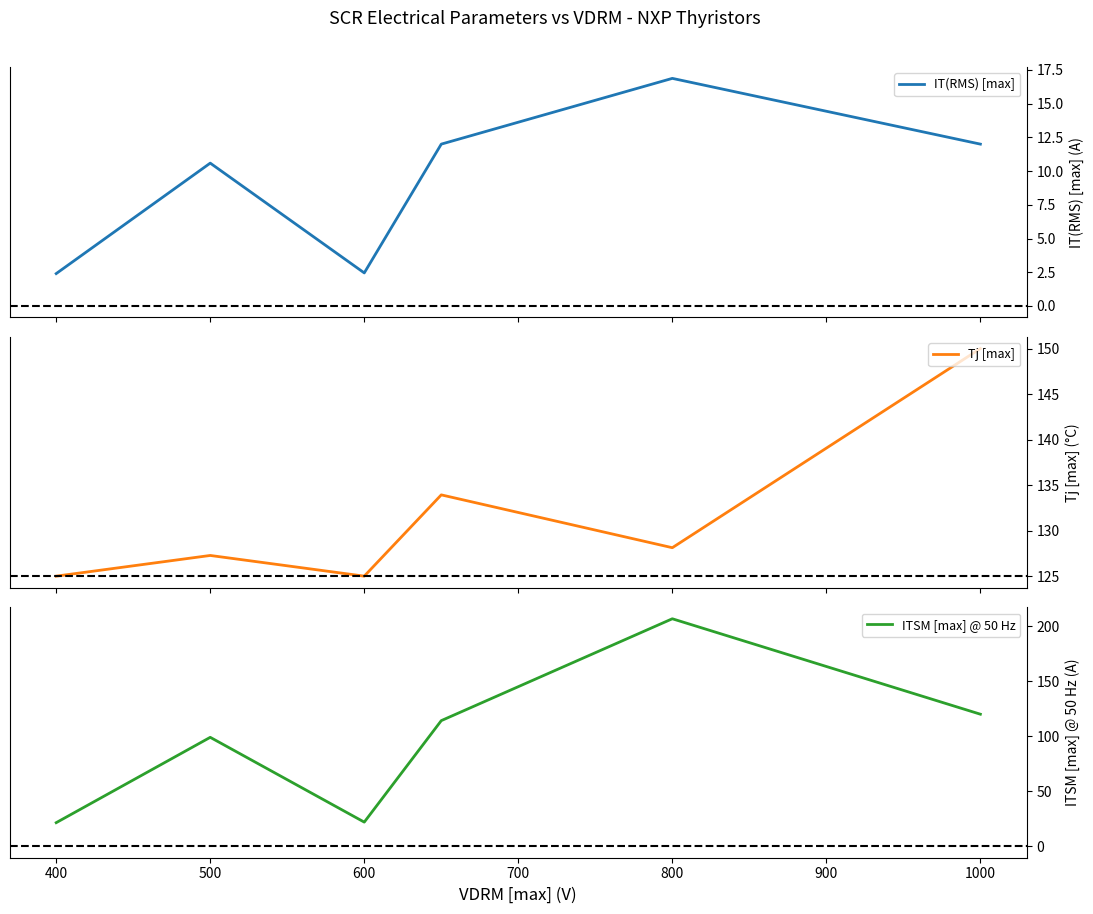

What is the highest value of the IT(RMS) [max] series?

16.9